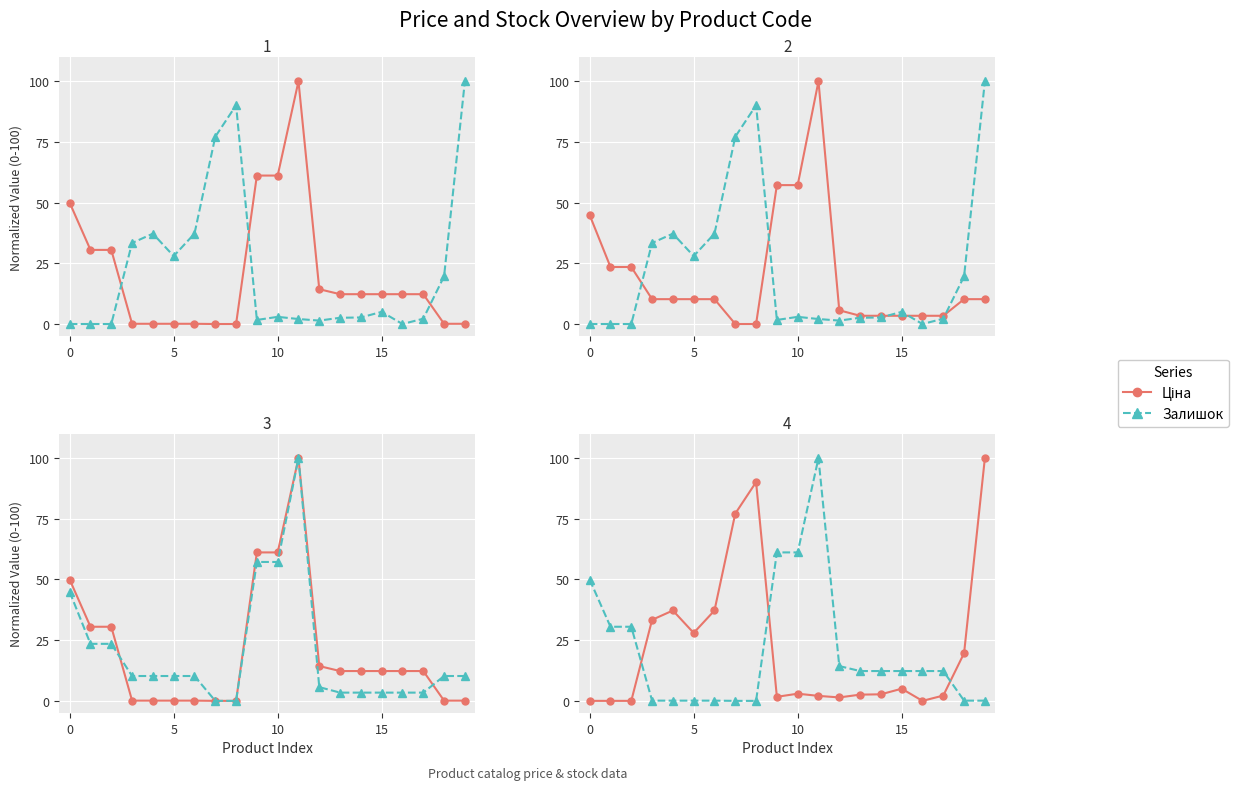

How many lines are shown in the chart?

2